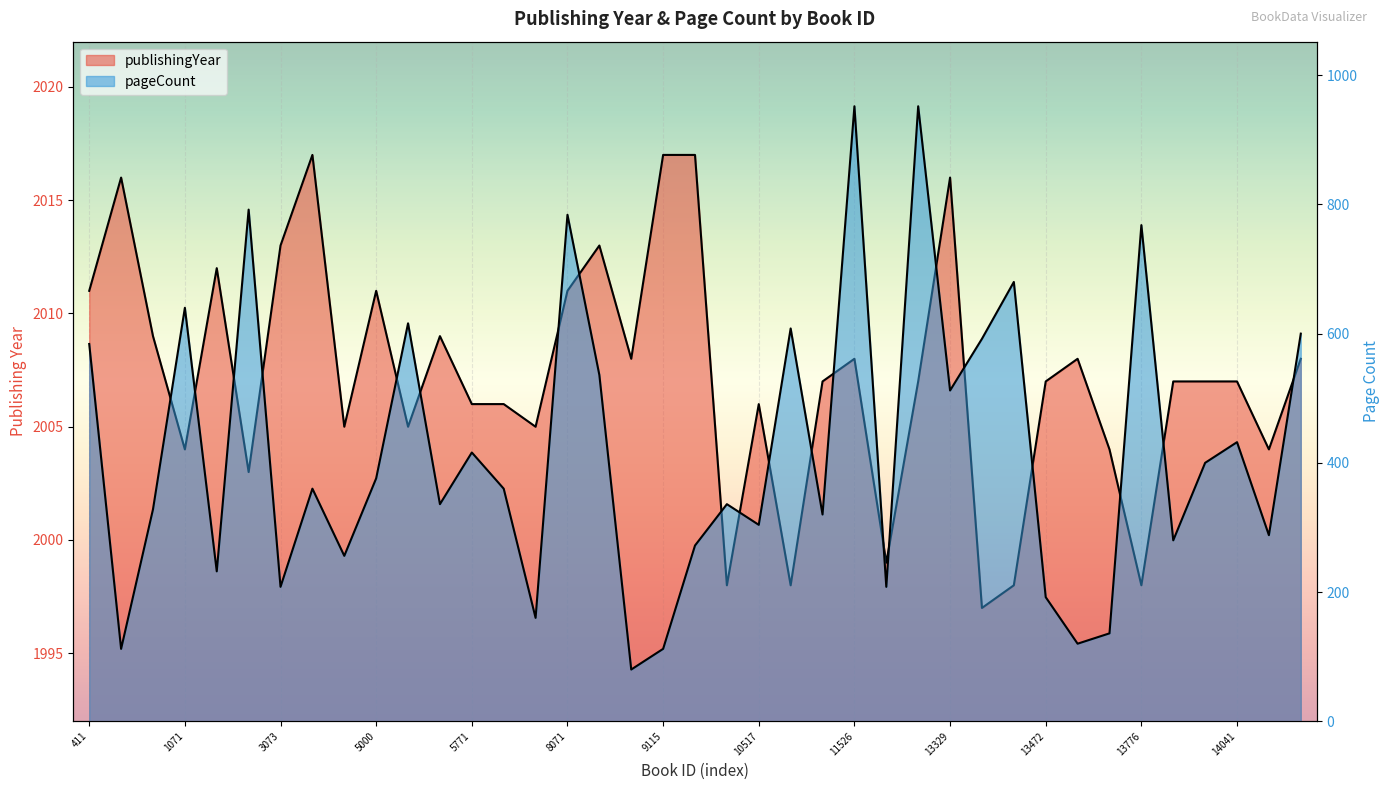

List the labels in order of publishingYear value, smallest first.

11992, 9305, 10667, 13445, 13776, 13167, 1477, 1071, 13775, 14883, 4878, 5769, 7688, 5771, 5772, 10517, 10759, 13174, 13472, 13779, 14039, 14041, 8945, 11526, 13773, 16397, 783, 5770, 411, 5000, 8071, 1414, 3073, 8242, 630, 13329, 3641, 9115, 9212